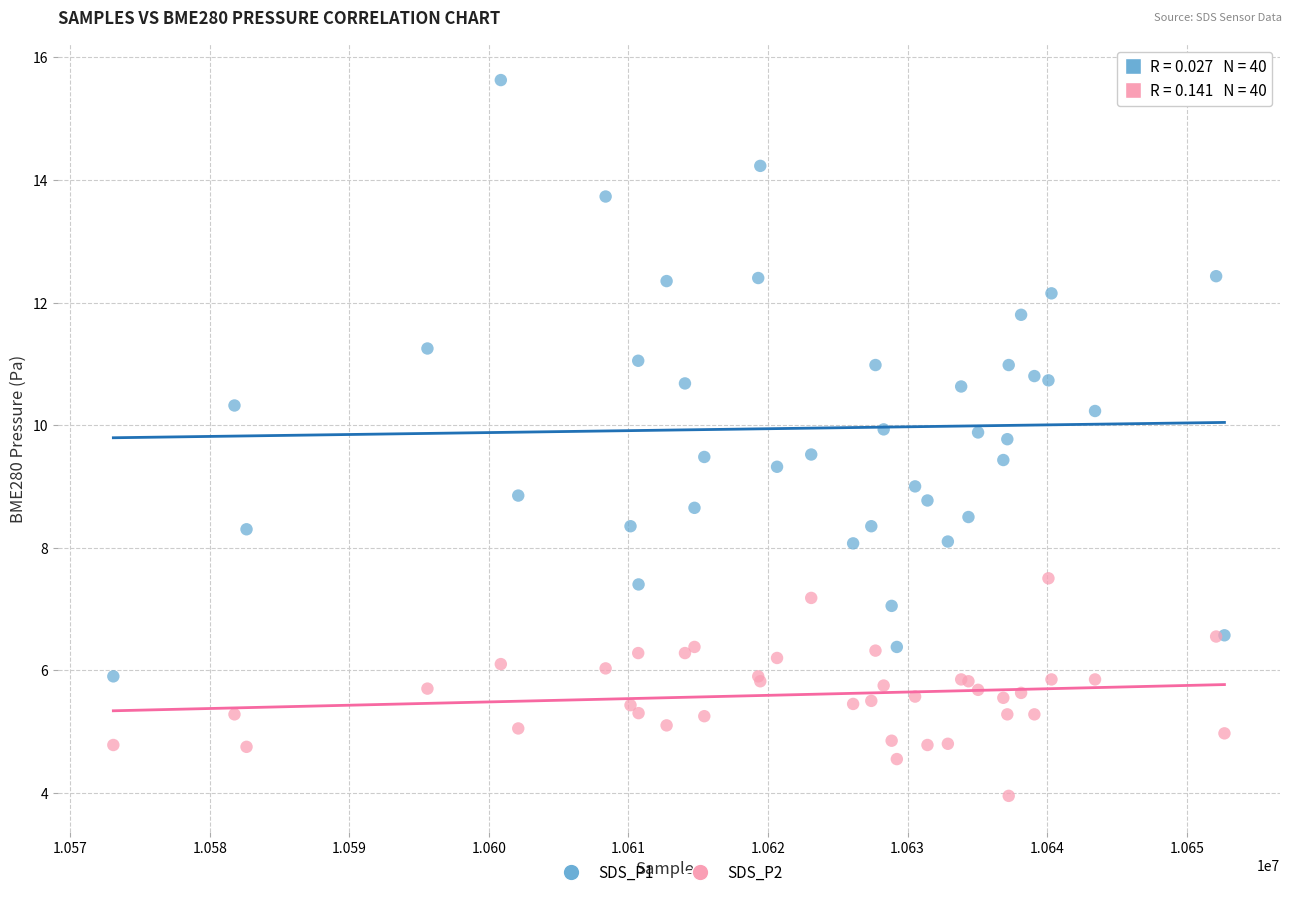

What are all the series names shown in the legend?

SDS_P1, SDS_P2